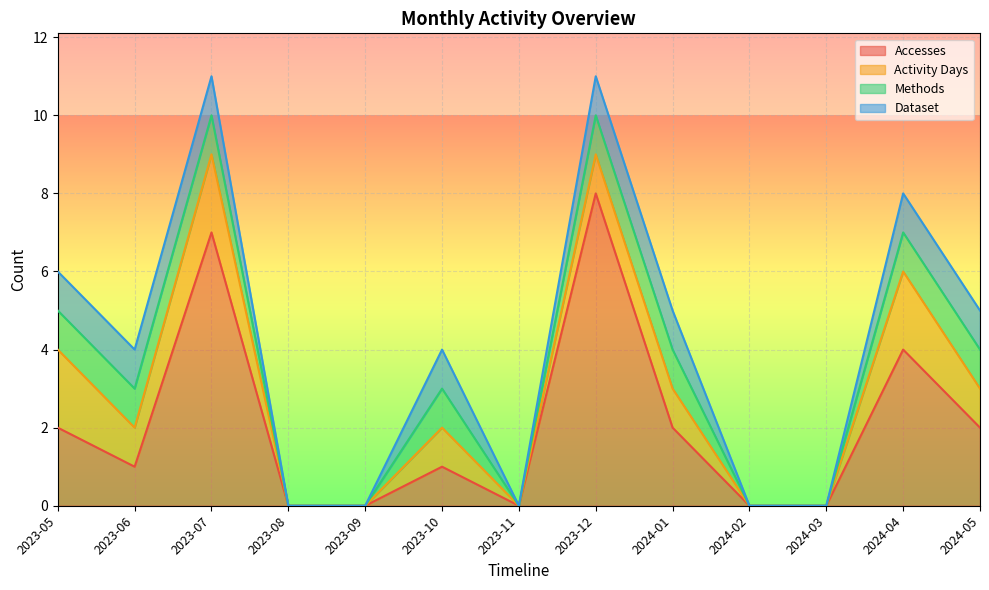

Reading left to right, extract all data points from this chart.

Accesses: 2	1	7	0	0	1	0	8	2	0	0	4	2
Activity Days: 2	1	2	0	0	1	0	1	1	0	0	2	1
Methods: 1	1	1	0	0	1	0	1	1	0	0	1	1
Dataset: 1	1	1	0	0	1	0	1	1	0	0	1	1